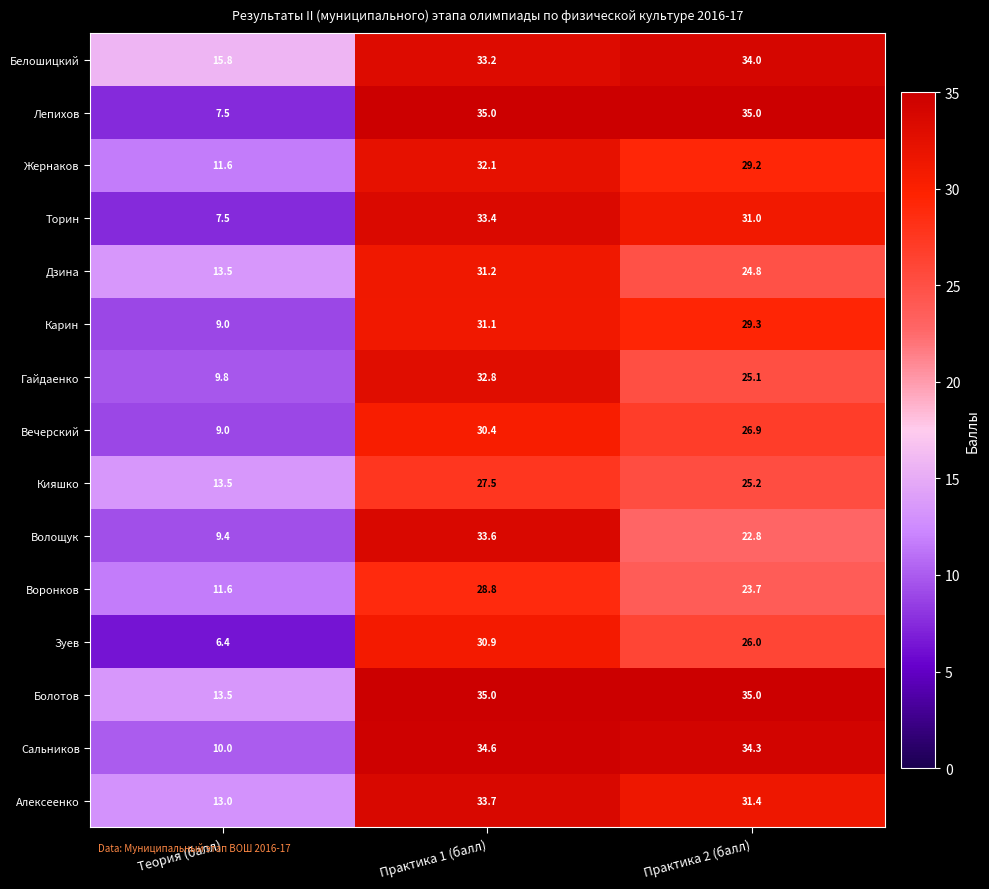

Rank the categories by Сальников value from lowest to highest.

Теория (балл), Практика 2 (балл), Практика 1 (балл)